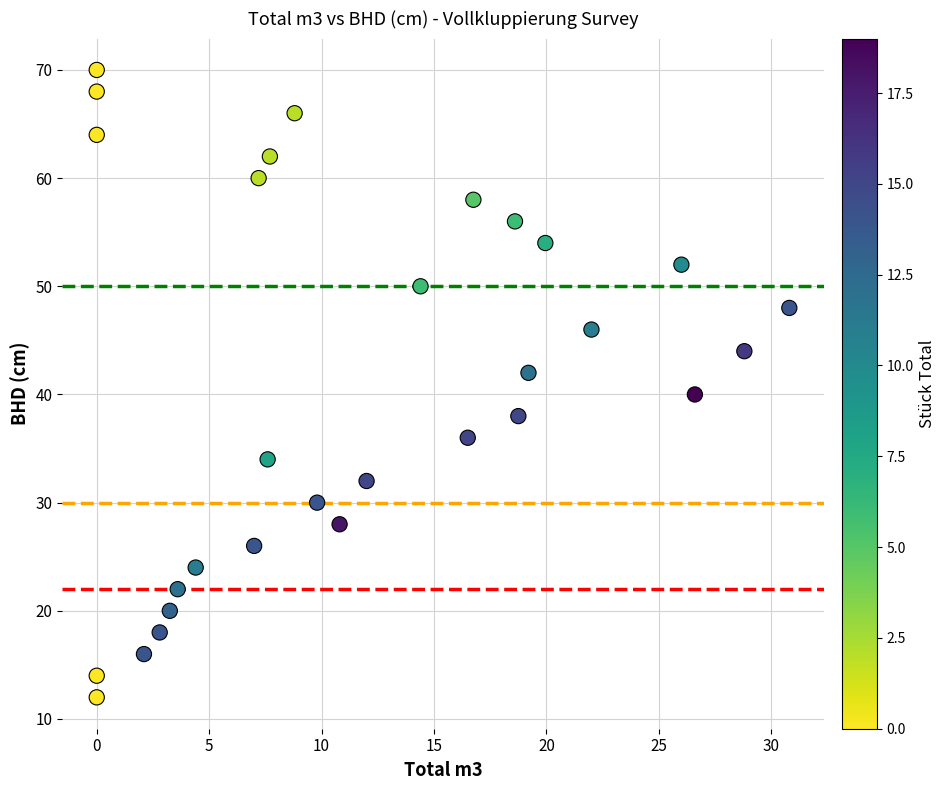

How many data points are displayed?

30